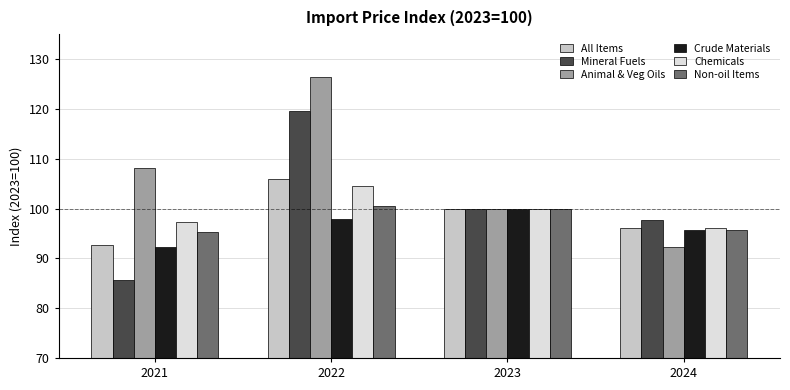

What is the difference between the highest and lowest values at 2022?

28.5